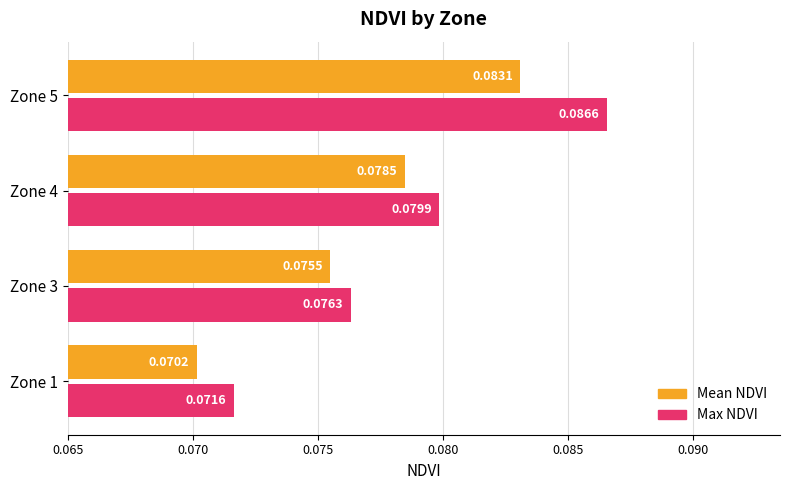

Rank the series by their maximum value, from lowest to highest.

Mean NDVI, Max NDVI